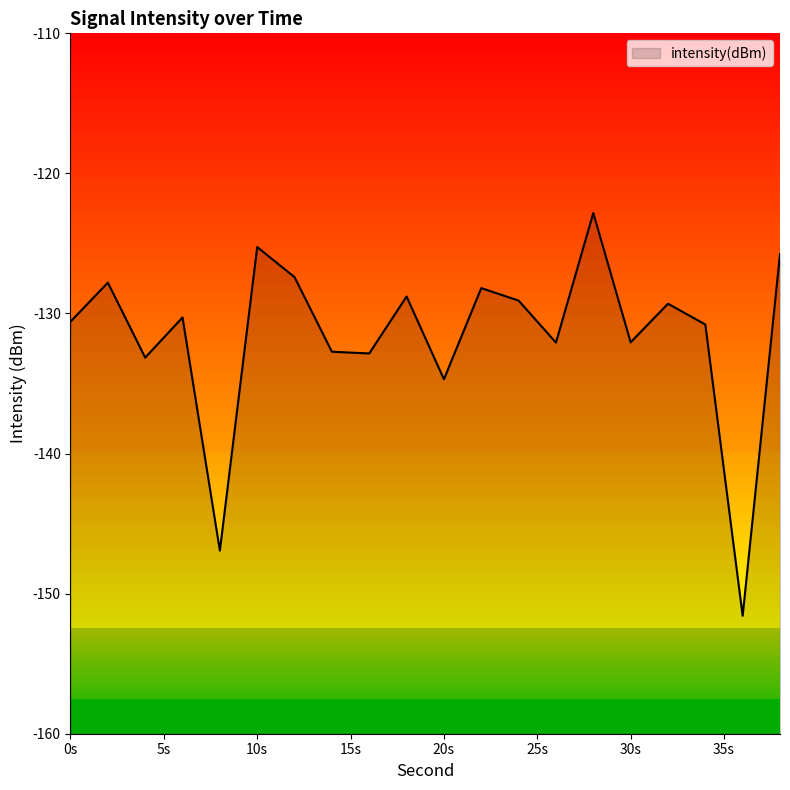

At which label does the data first exceed -130?

2